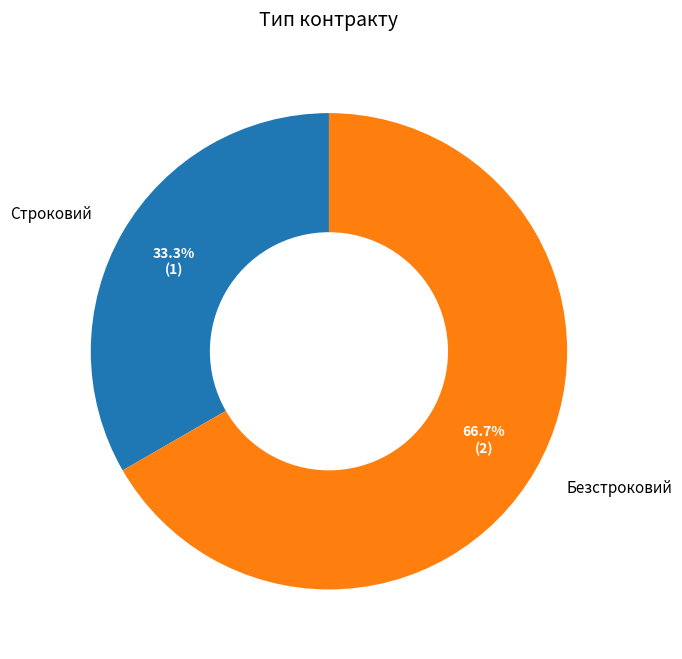

Count the number of slices in the pie.

2